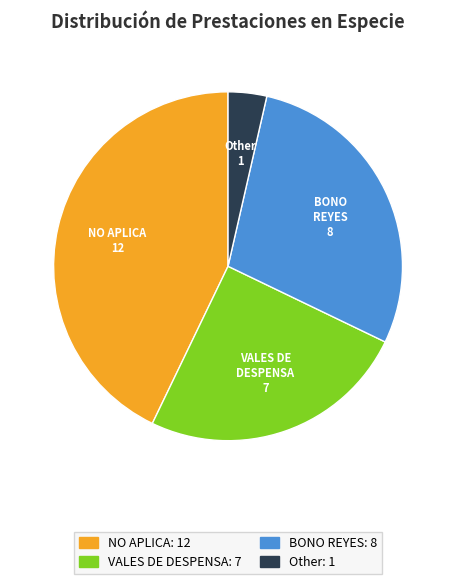

Does NO APLICA account for over 50% of the chart?

No